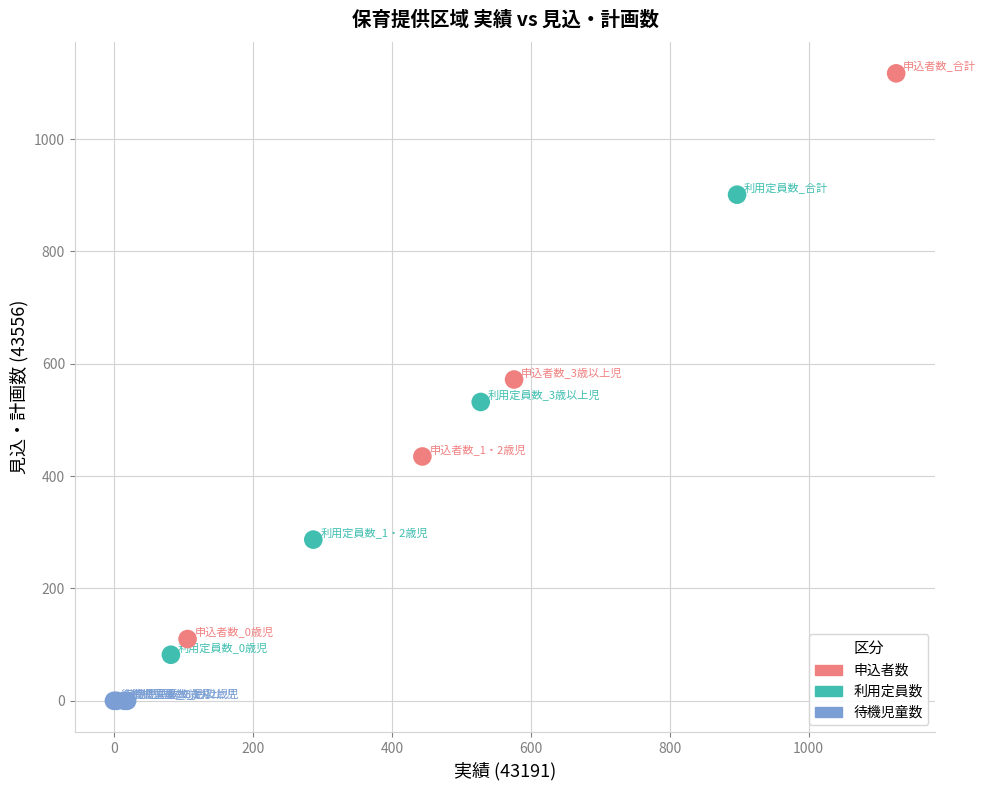

Which series reaches the maximum Y coordinate?

申込者数